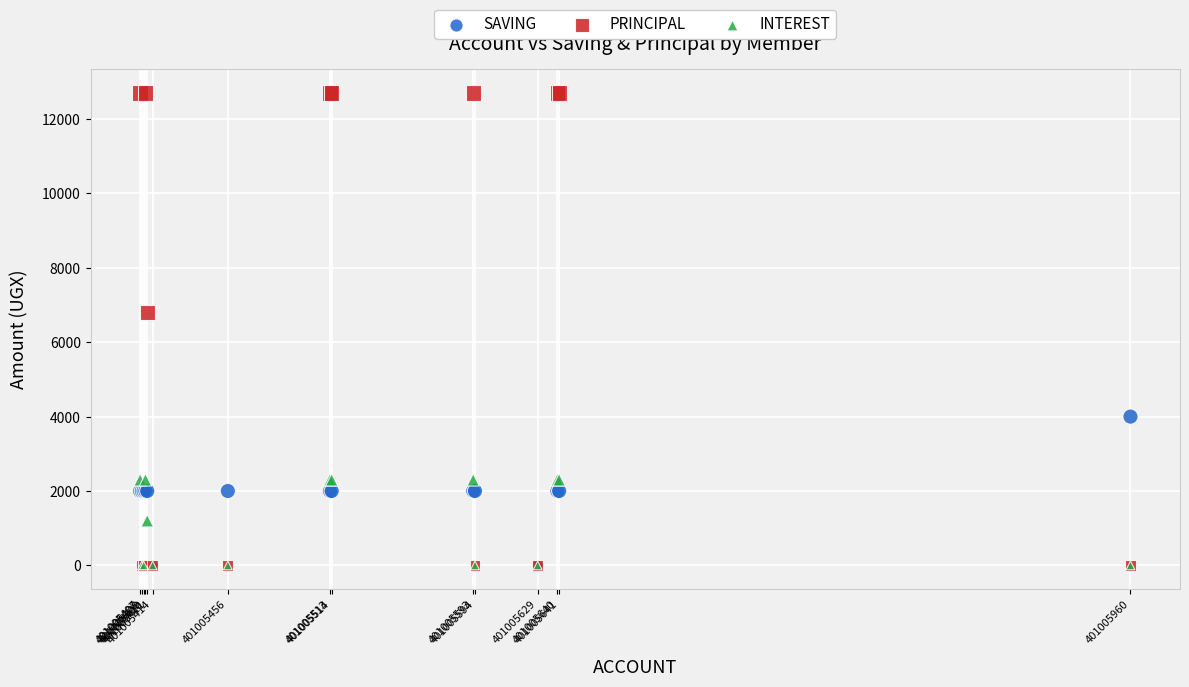

Across all series, what Y value is closest to 6350?

6800